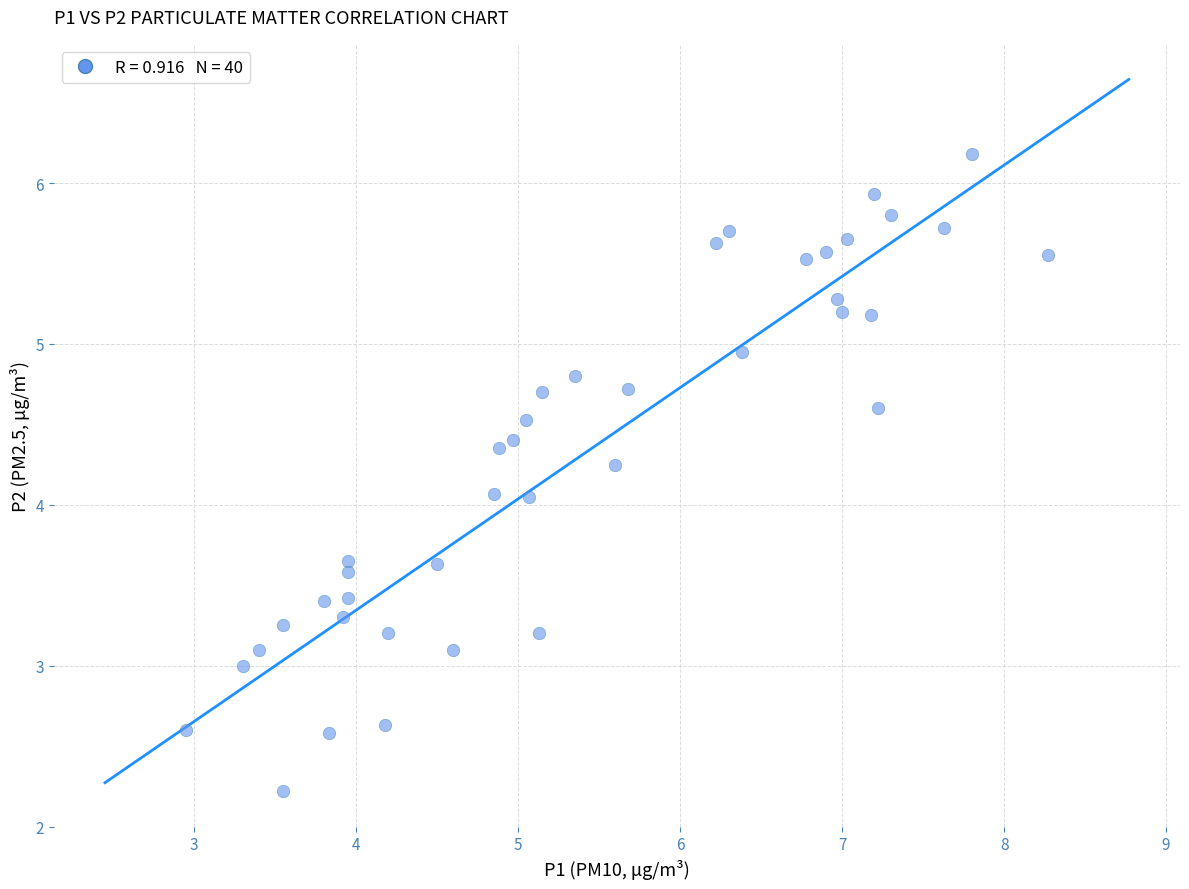

What is the range of X values (max minus min)?

5.3